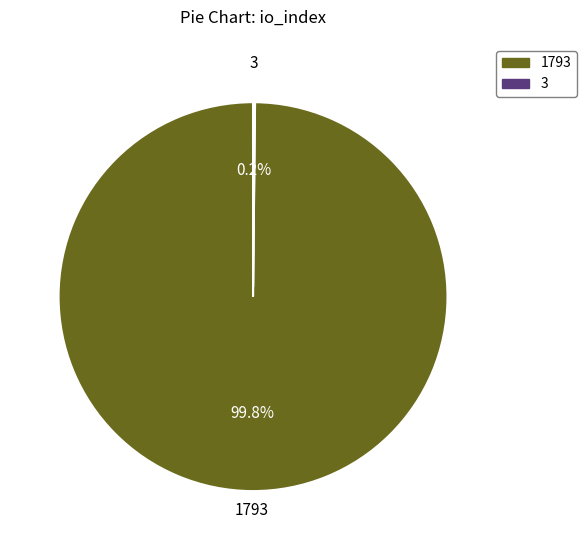

Count the number of slices in the pie.

2